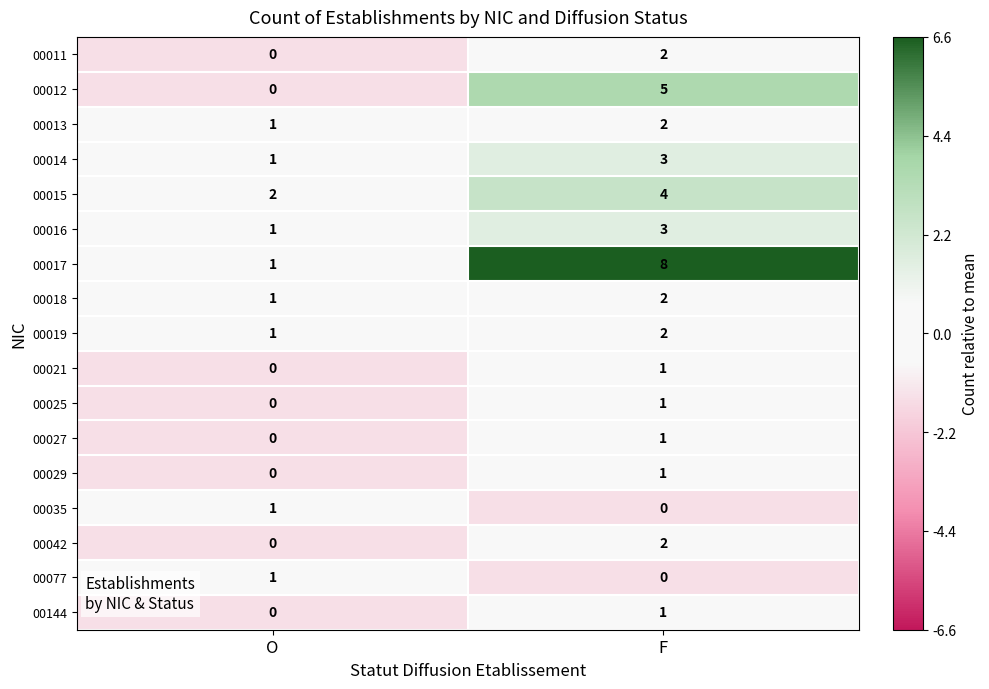

What is the sum of all 00019 values?

3